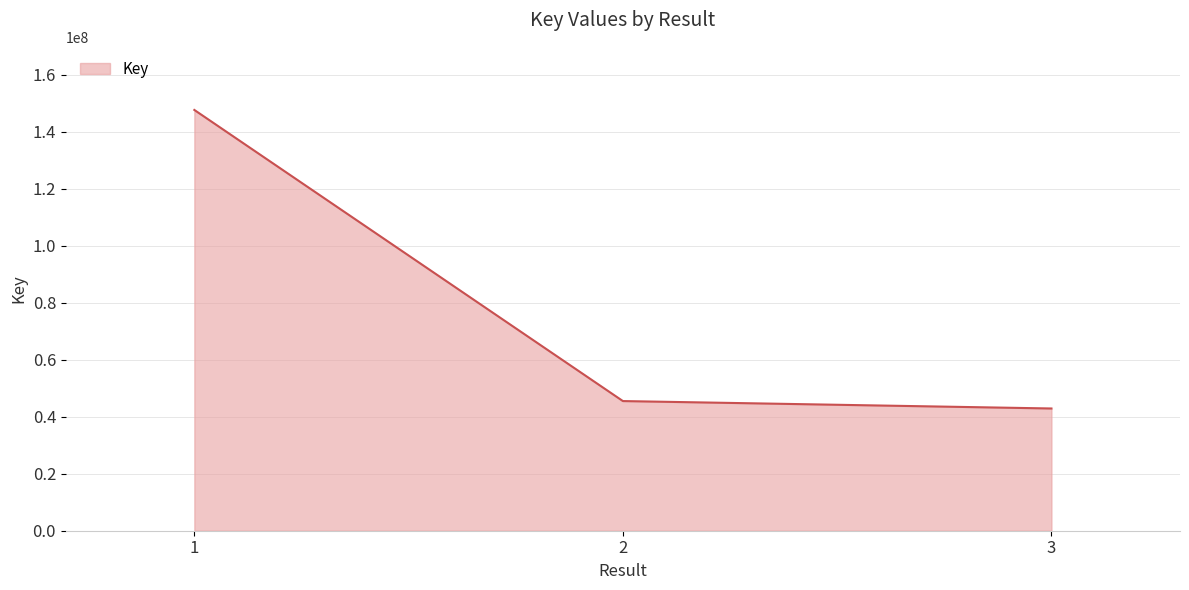

Which label corresponds to the smallest value in the chart?

3